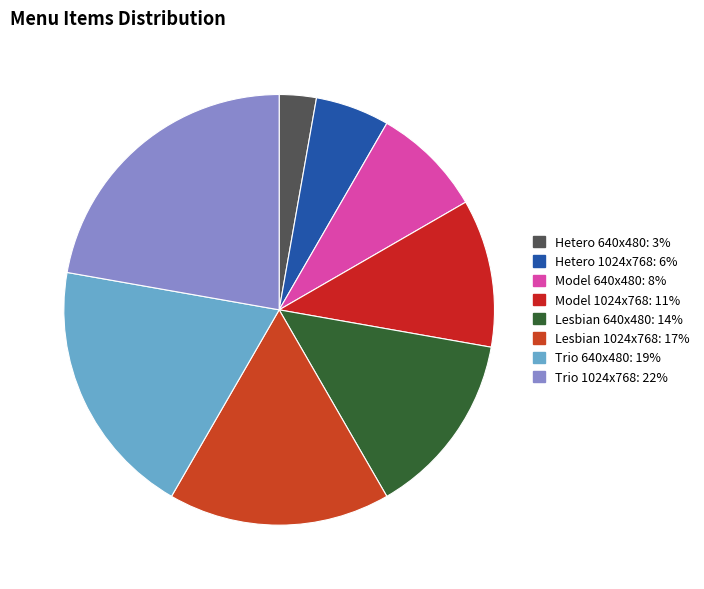

Is there any slice that represents more than half of the pie?

No